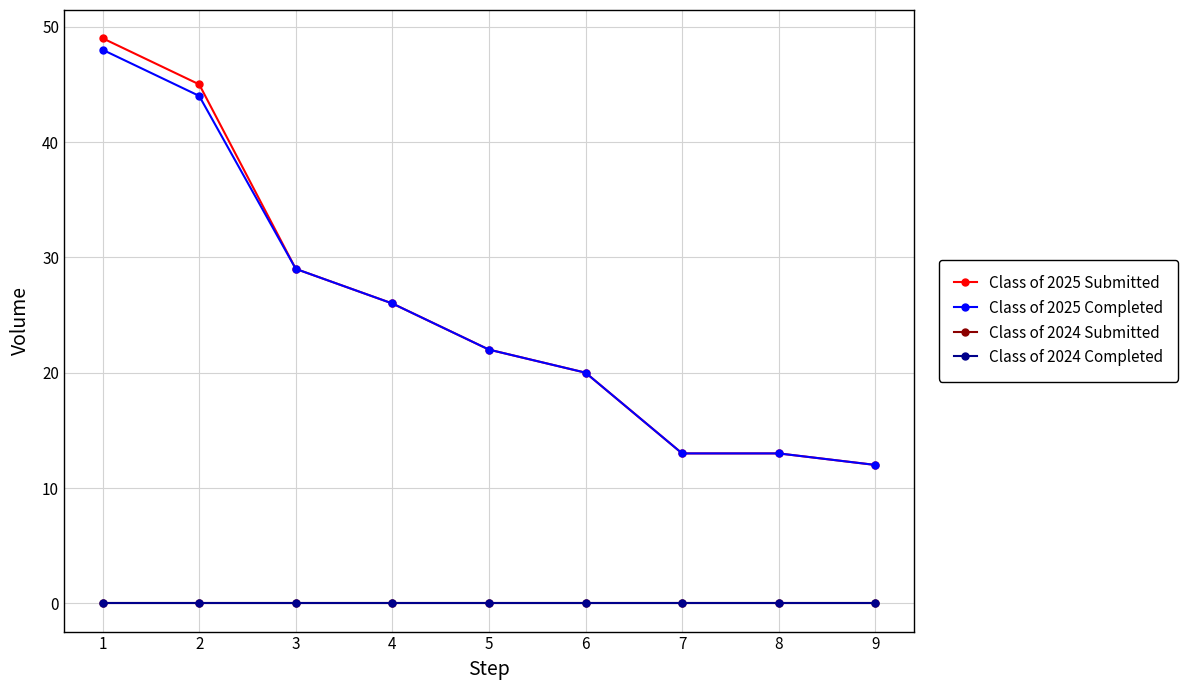

Is this an area chart (filled region under the line)?

No